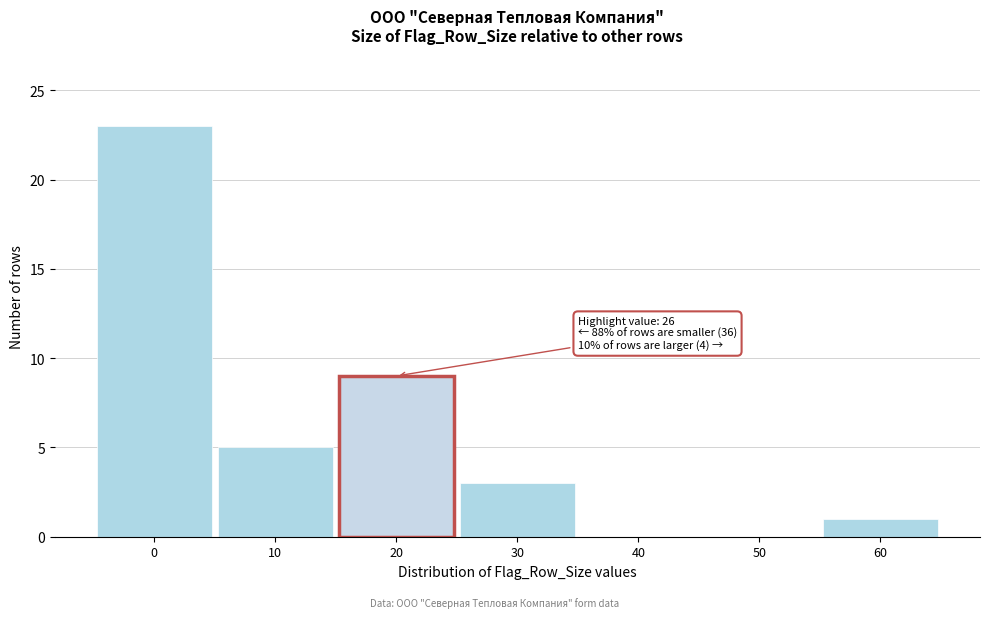

Reading left to right, transcribe all the data shown in this chart.

0=23	10=5	20=9	30=3	40=0	50=0	60=1